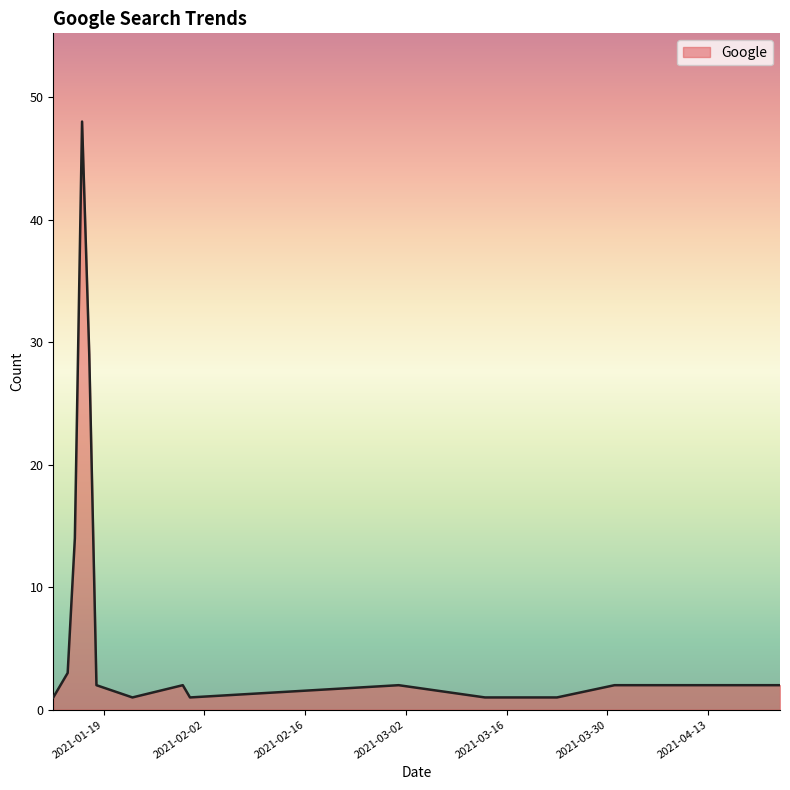

What is the difference between the maximum and minimum values?

47